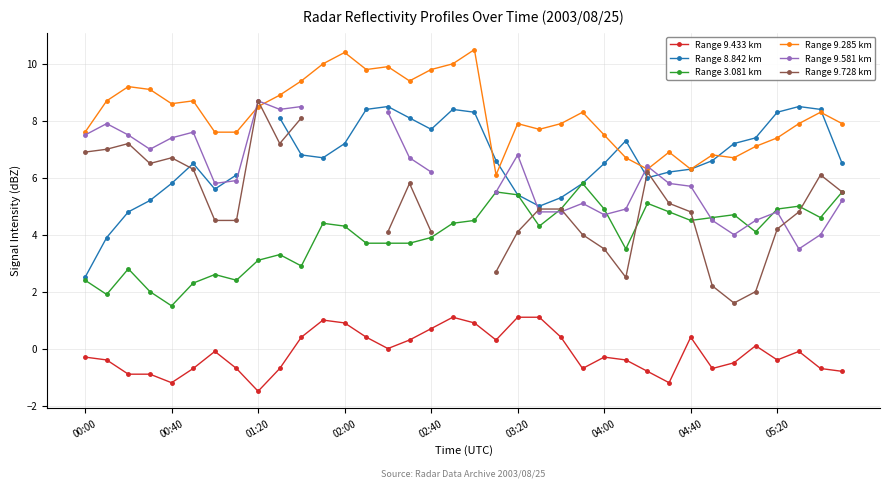

The value of Range 3.081 km at 04:00 is 3.1. True or false?

False